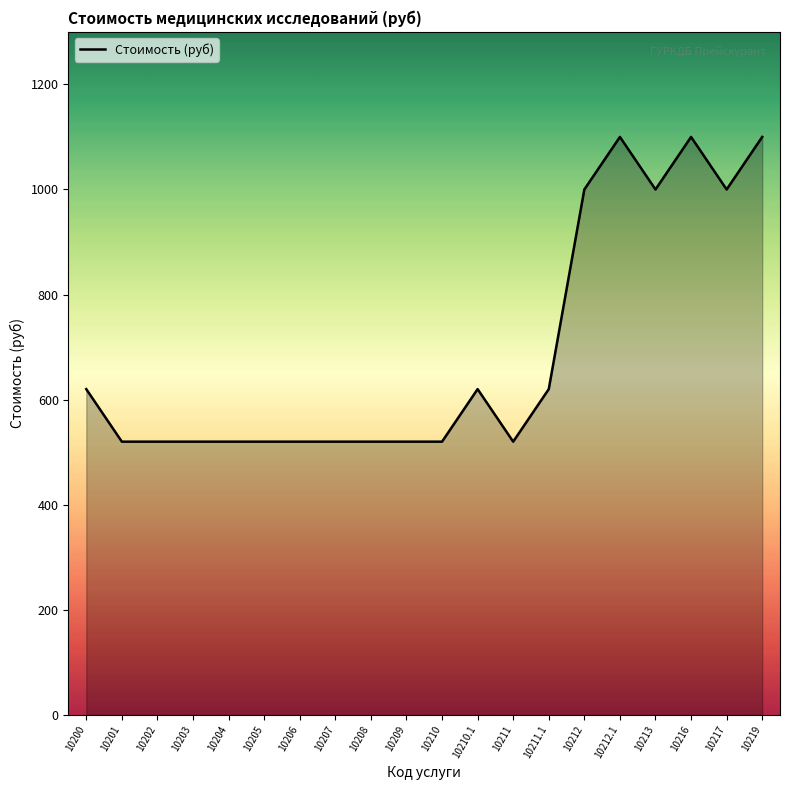

How many values exceed 520?

9